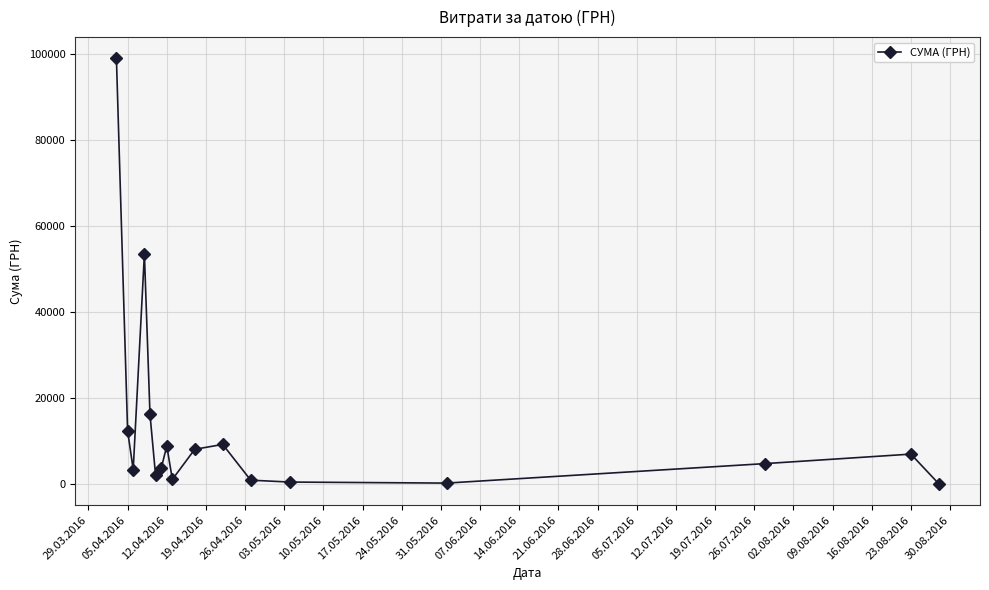

True or false: the data has more than 0 interior local peaks.

True